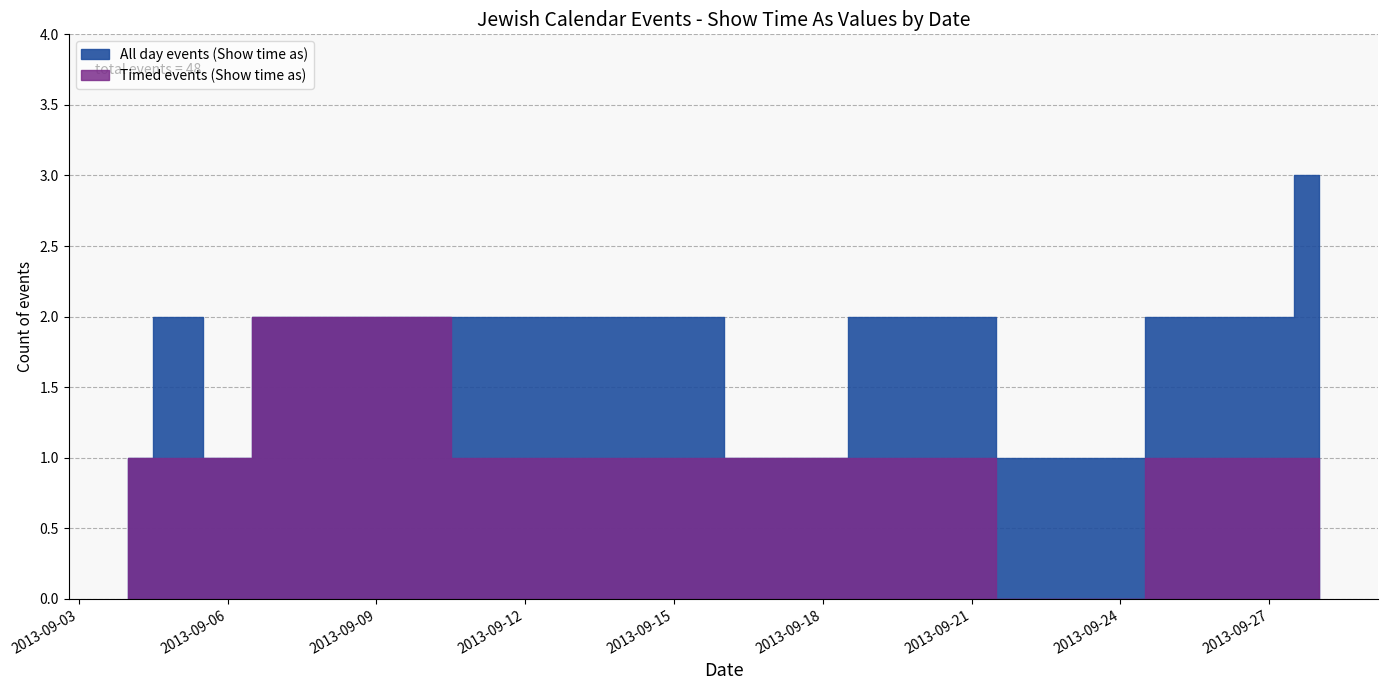

Which series has the largest total across all categories?

Timed events (Show time as)